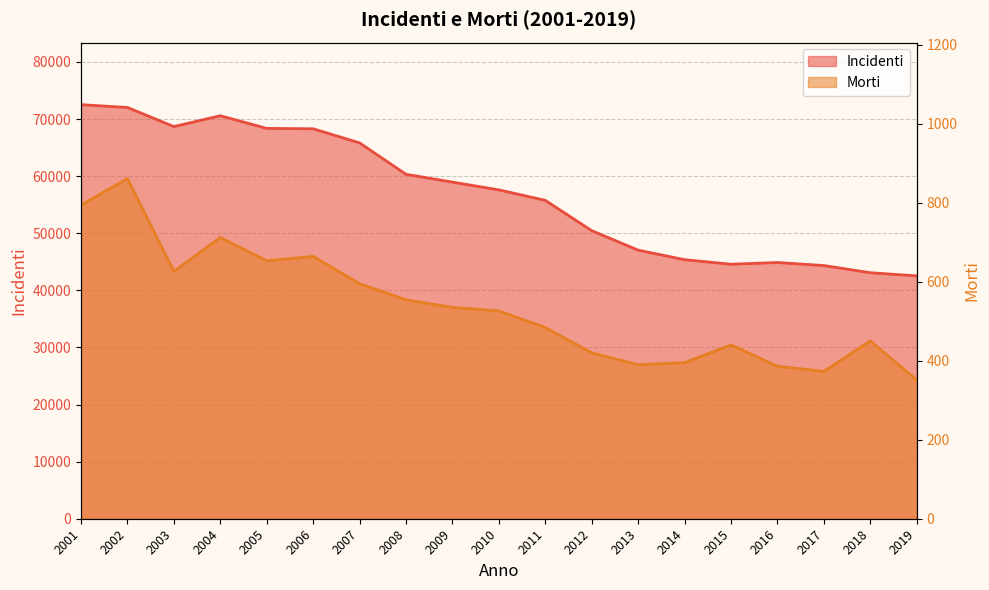

At which category does Morti reach its first local valley?

2003